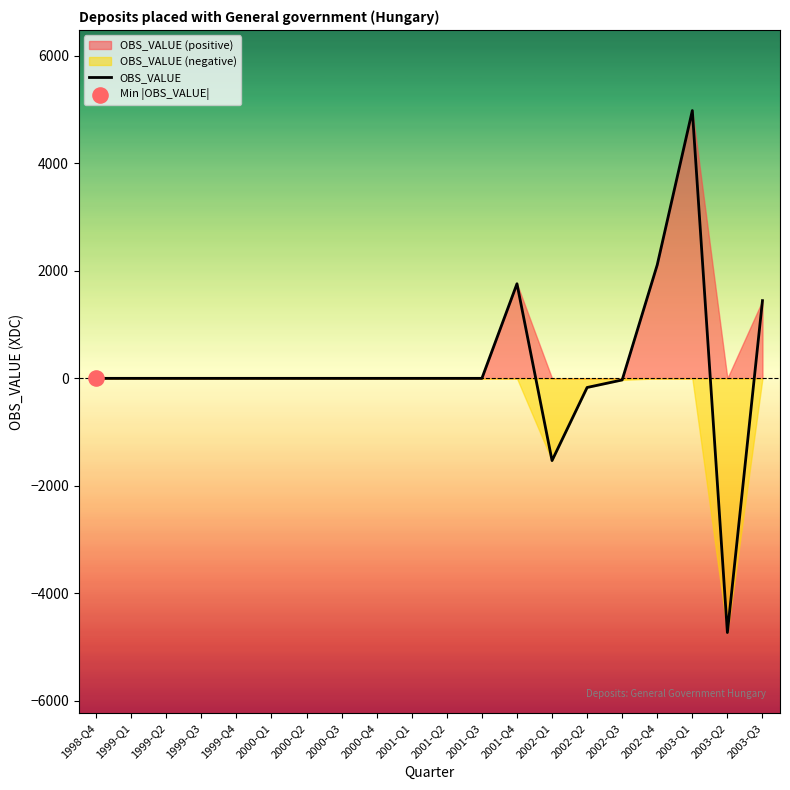

What is the ratio of the value at 2001-Q4 to the value at 2003-Q1?

0.4